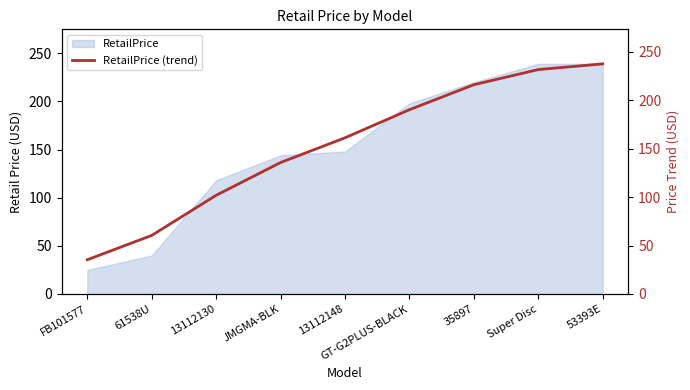

What is the label of the 1st point from the right?

53393E